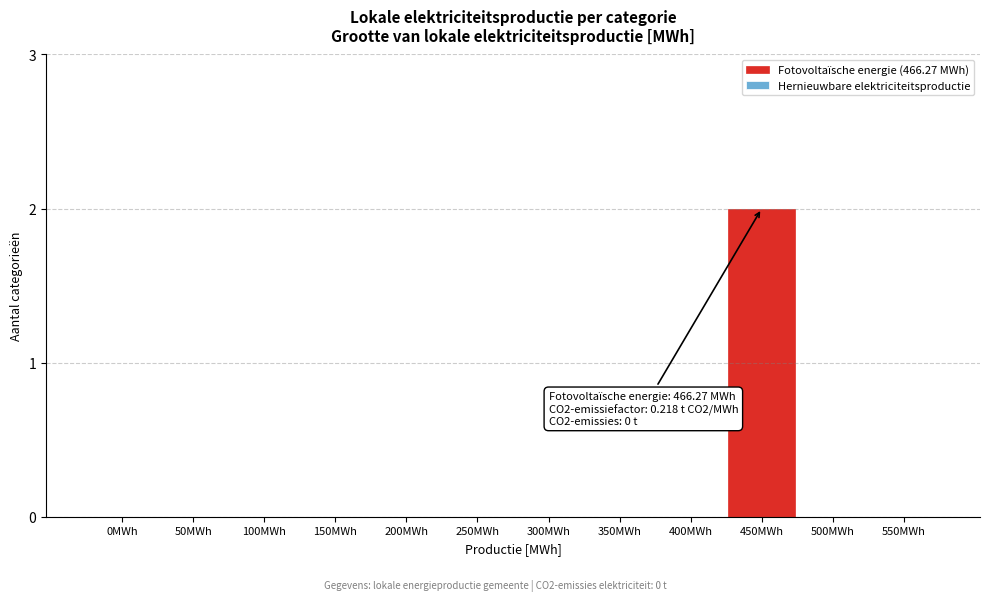

Reading right to left, list all the values displayed in this chart.

550MWh=0	500MWh=0	450MWh=2	400MWh=0	350MWh=0	300MWh=0	250MWh=0	200MWh=0	150MWh=0	100MWh=0	50MWh=0	0MWh=0